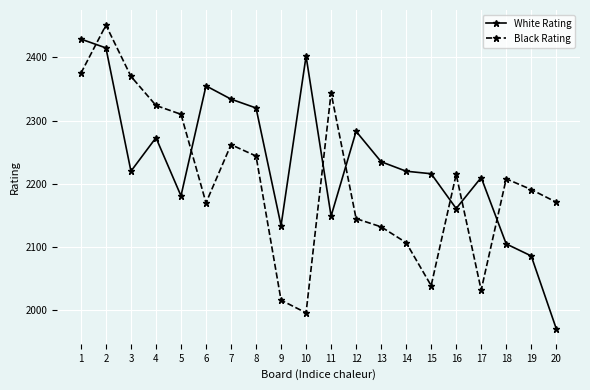

What is the difference between the second highest and minimum values in the White Rating series?

444